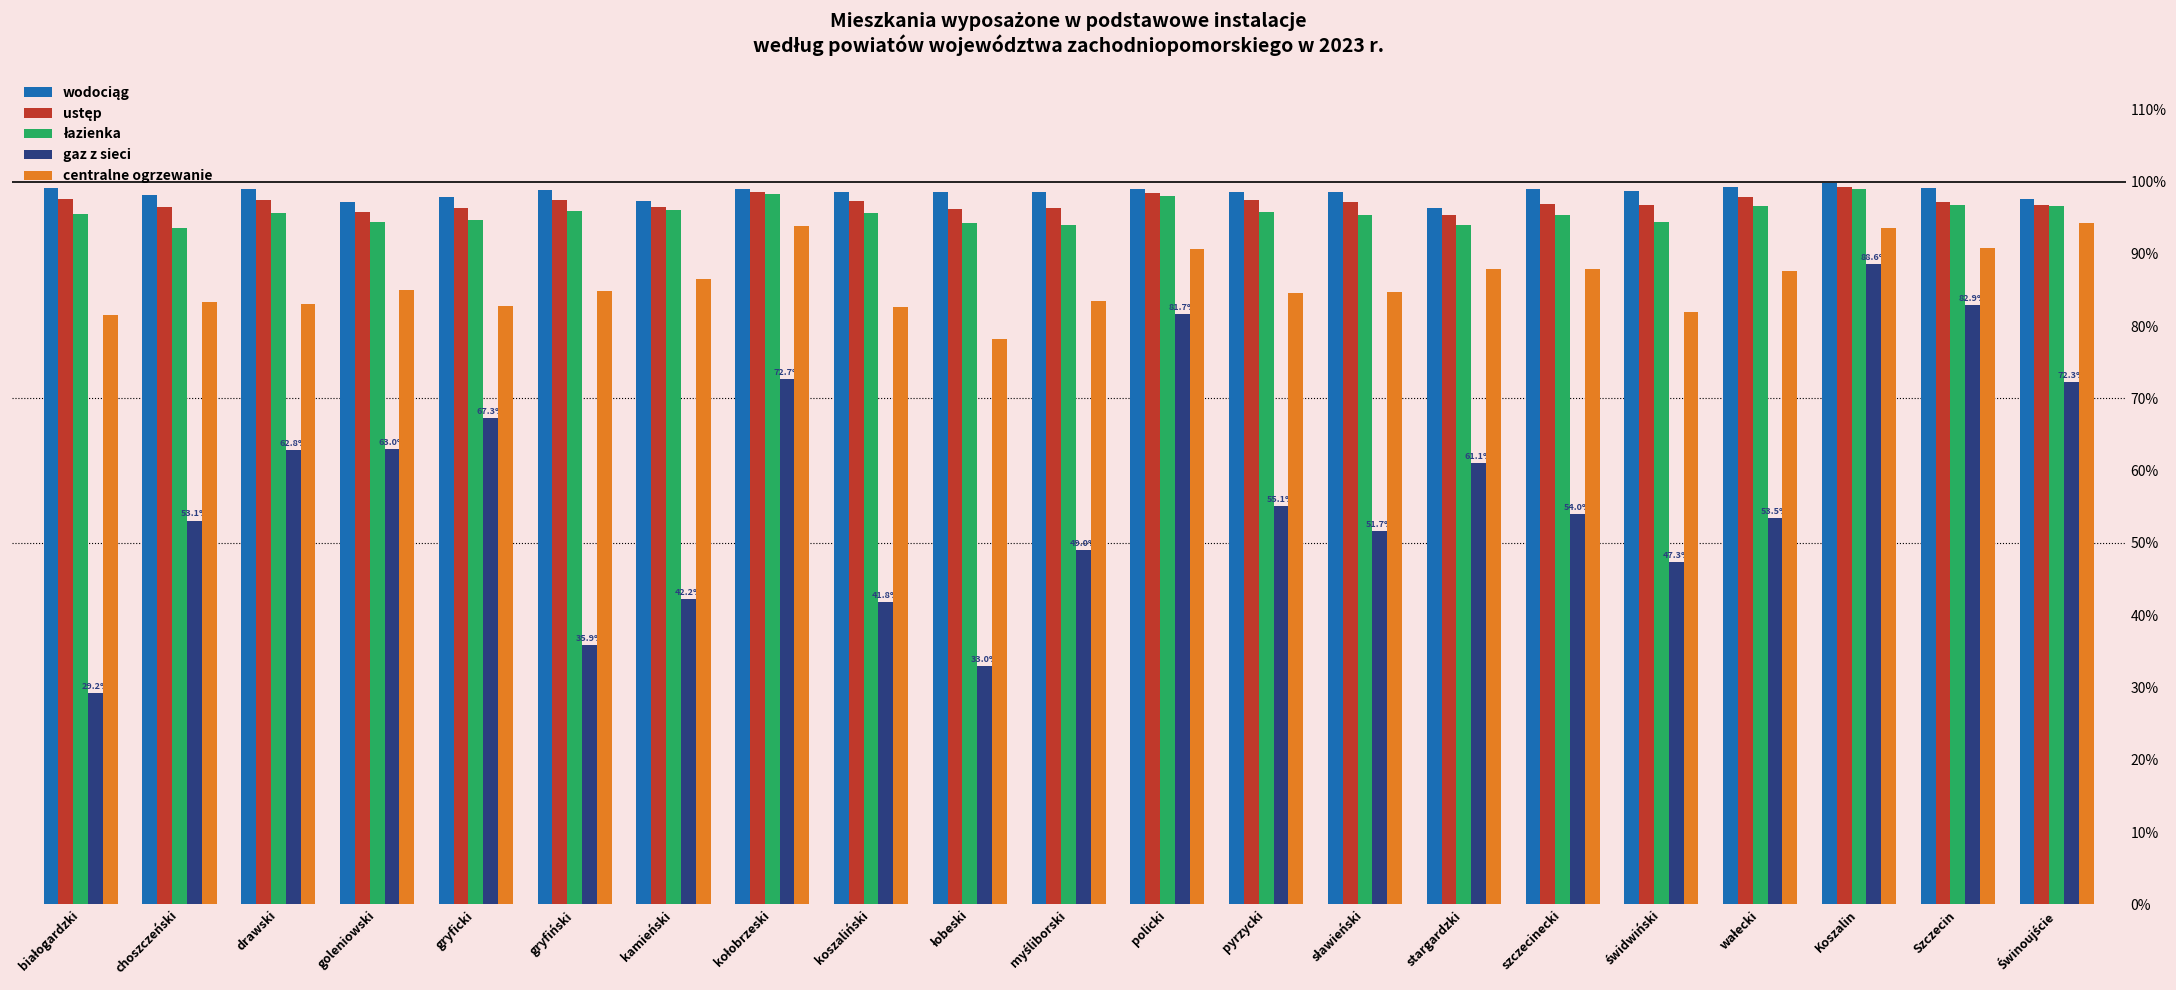

What is the label of the 2nd bar from the left?

choszczeński